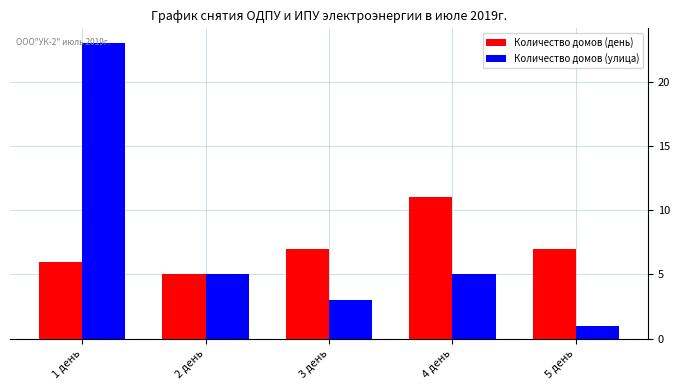

Where does the Количество домов (улица) series first go above 5?

1 день